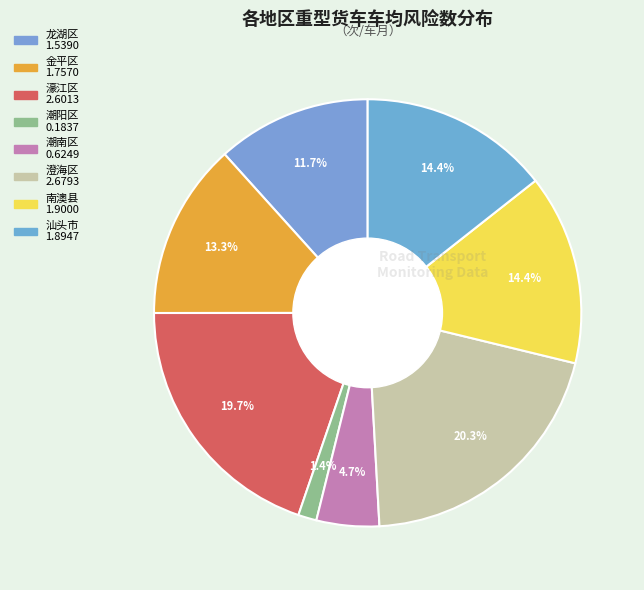

To the nearest percent, what portion does 金平区 represent?

13%